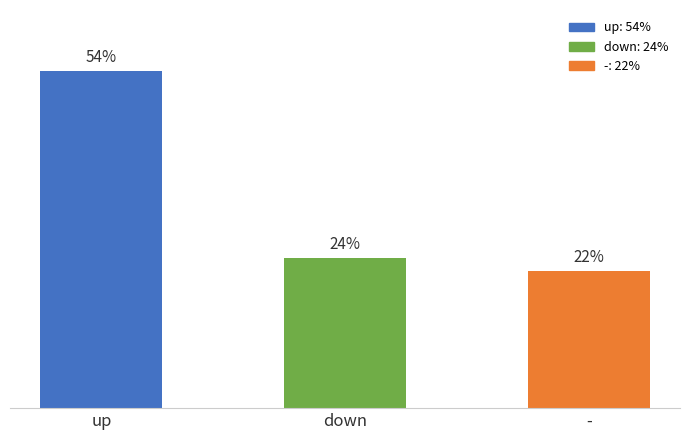

Between up and down, which is larger?

up